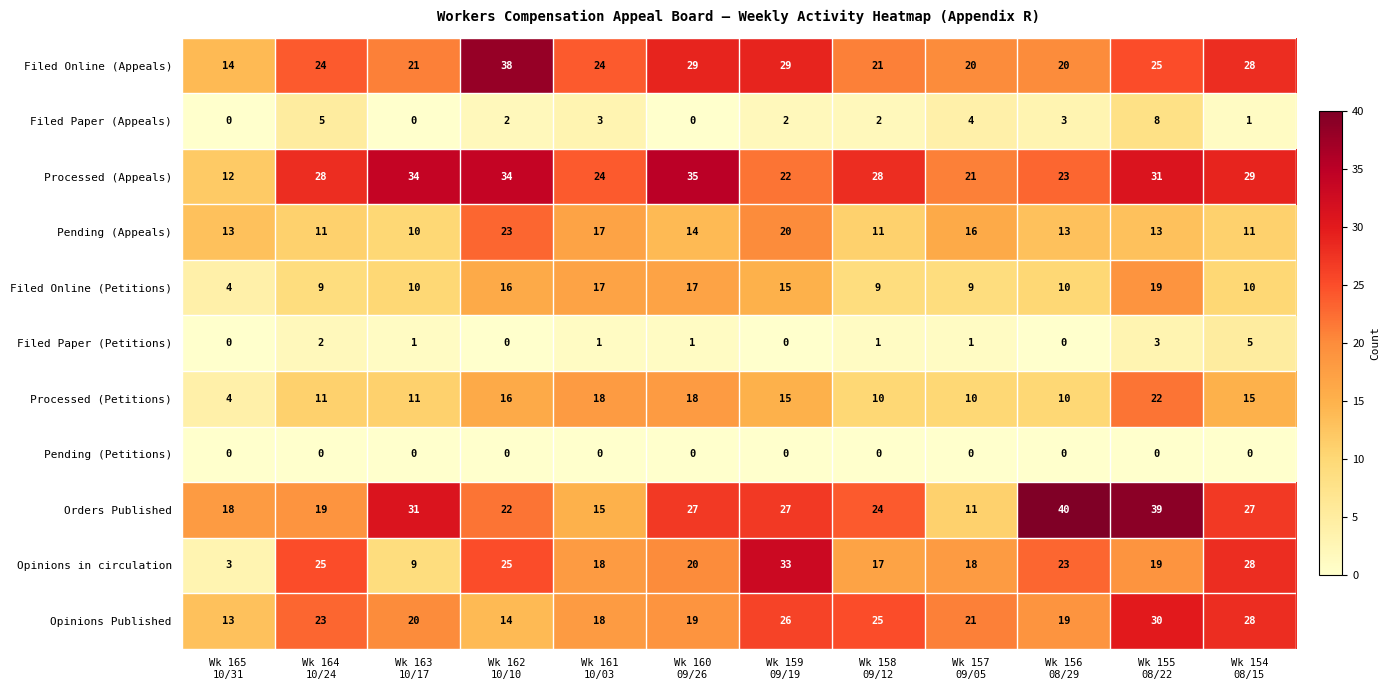

Count the number of data series in this chart.

11